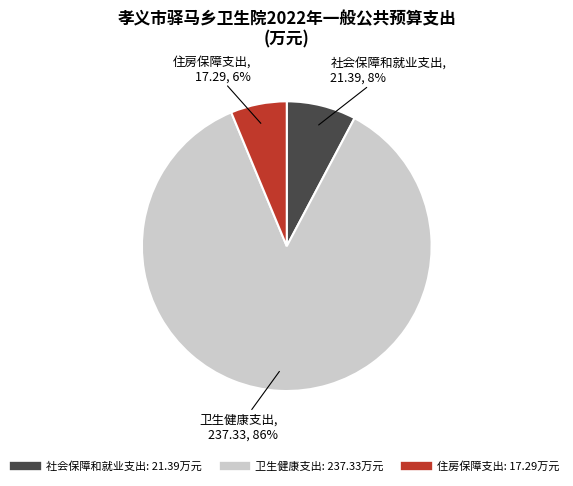

Is it true that 社会保障和就业支出 is 8% of the pie?

True